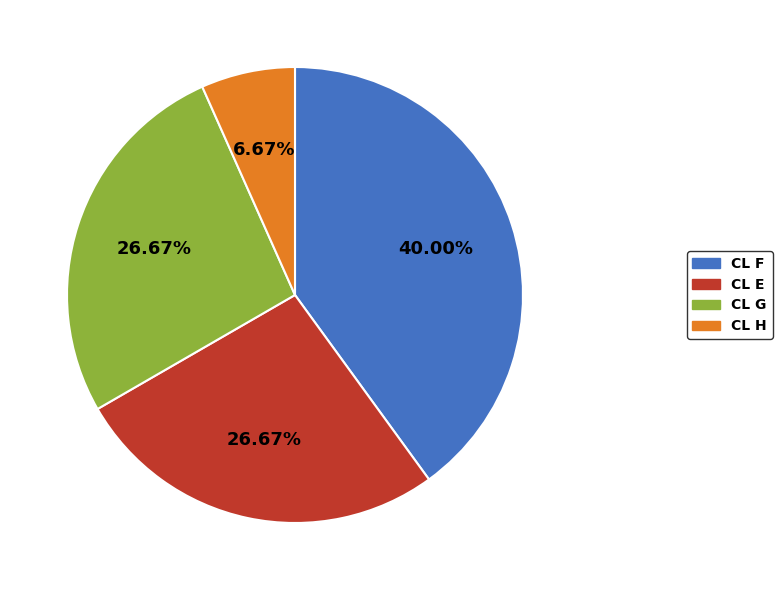

Do CL E and CL F together represent more than half of the pie?

Yes